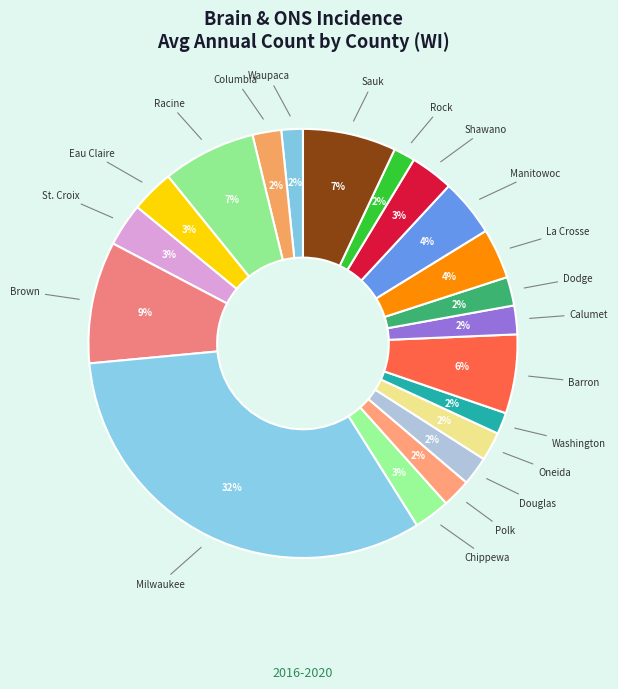

To the nearest percent, what portion does Brown represent?

9%